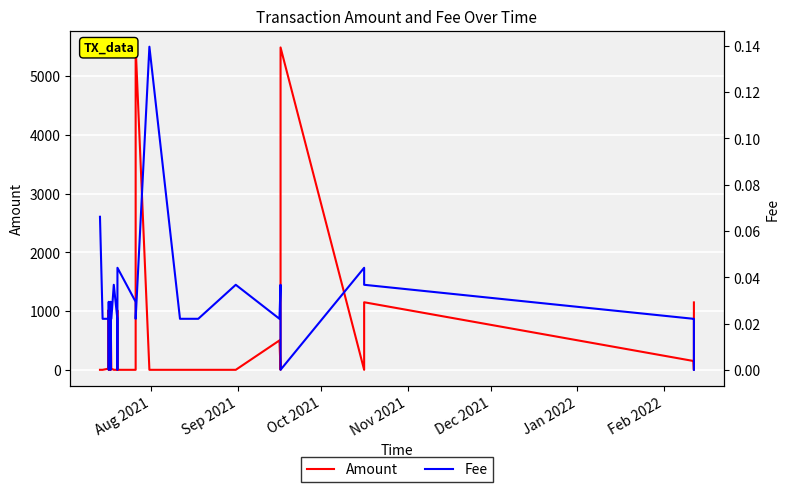

How many lines are shown in the chart?

2